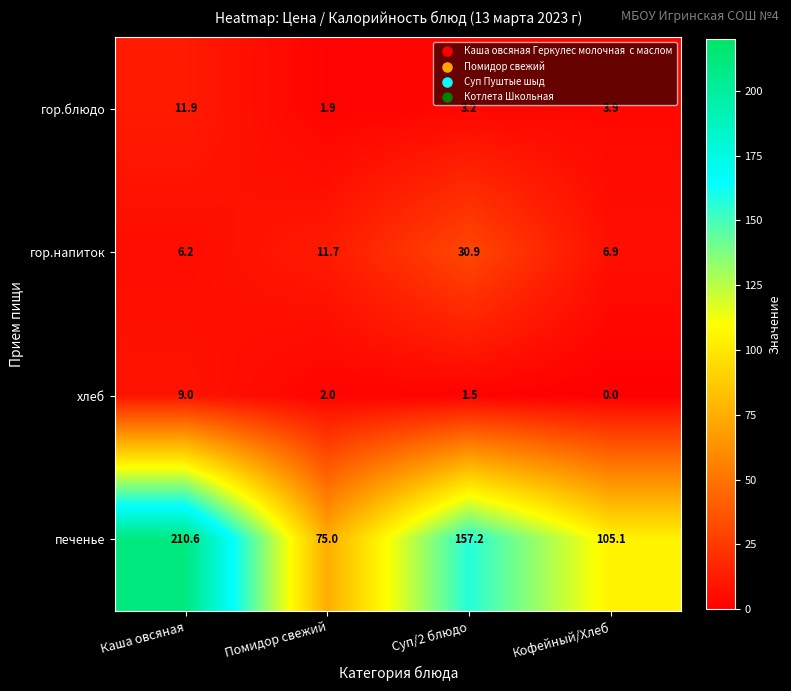

Reading left to right, what are all the values shown in this chart?

гор.блюдо: 11.9	1.9	3.2	3.9
гор.напиток: 6.2	11.7	30.9	6.9
хлеб: 9.0	2.0	1.5	0.0
печенье: 210.6	75.0	157.2	105.1